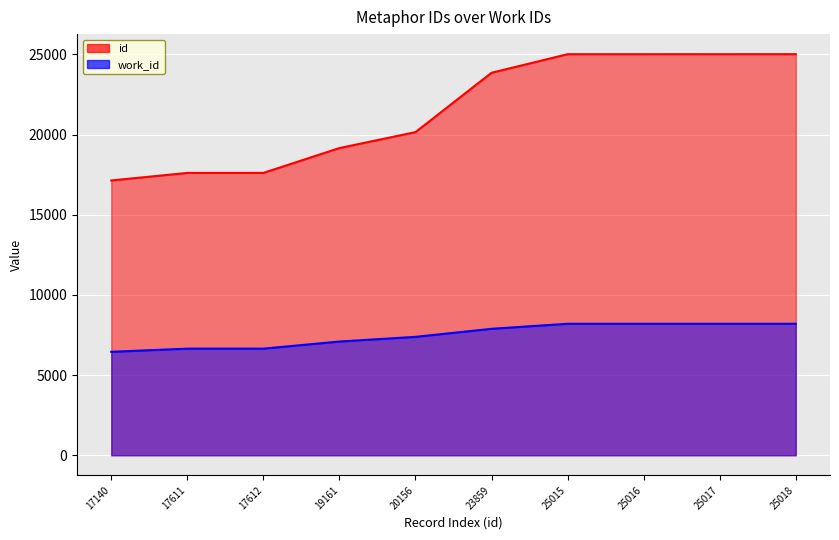

True or false: work_id_vals and id intersect in this chart.

False